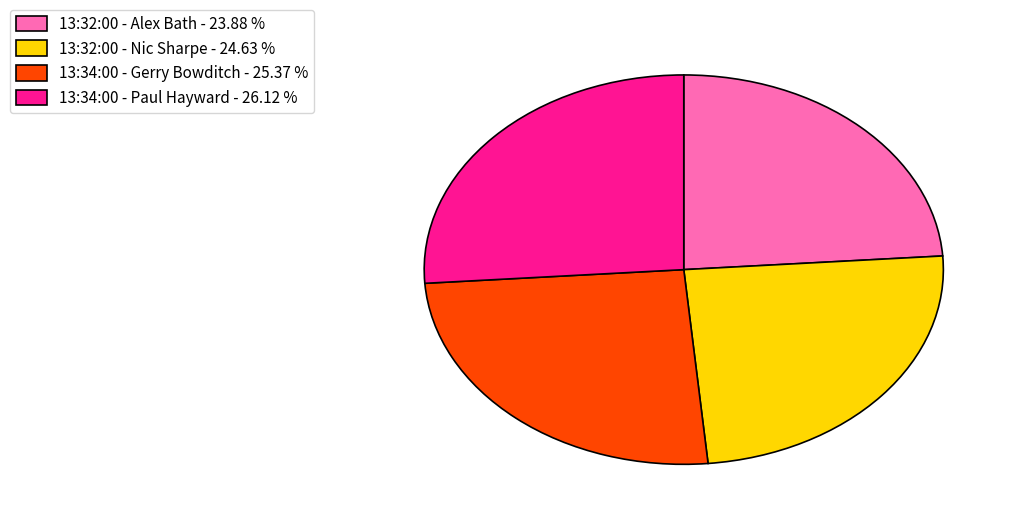

Do 13:34:00 - Gerry Bowditch and 13:34:00 - Paul Hayward together represent more than half of the pie?

Yes